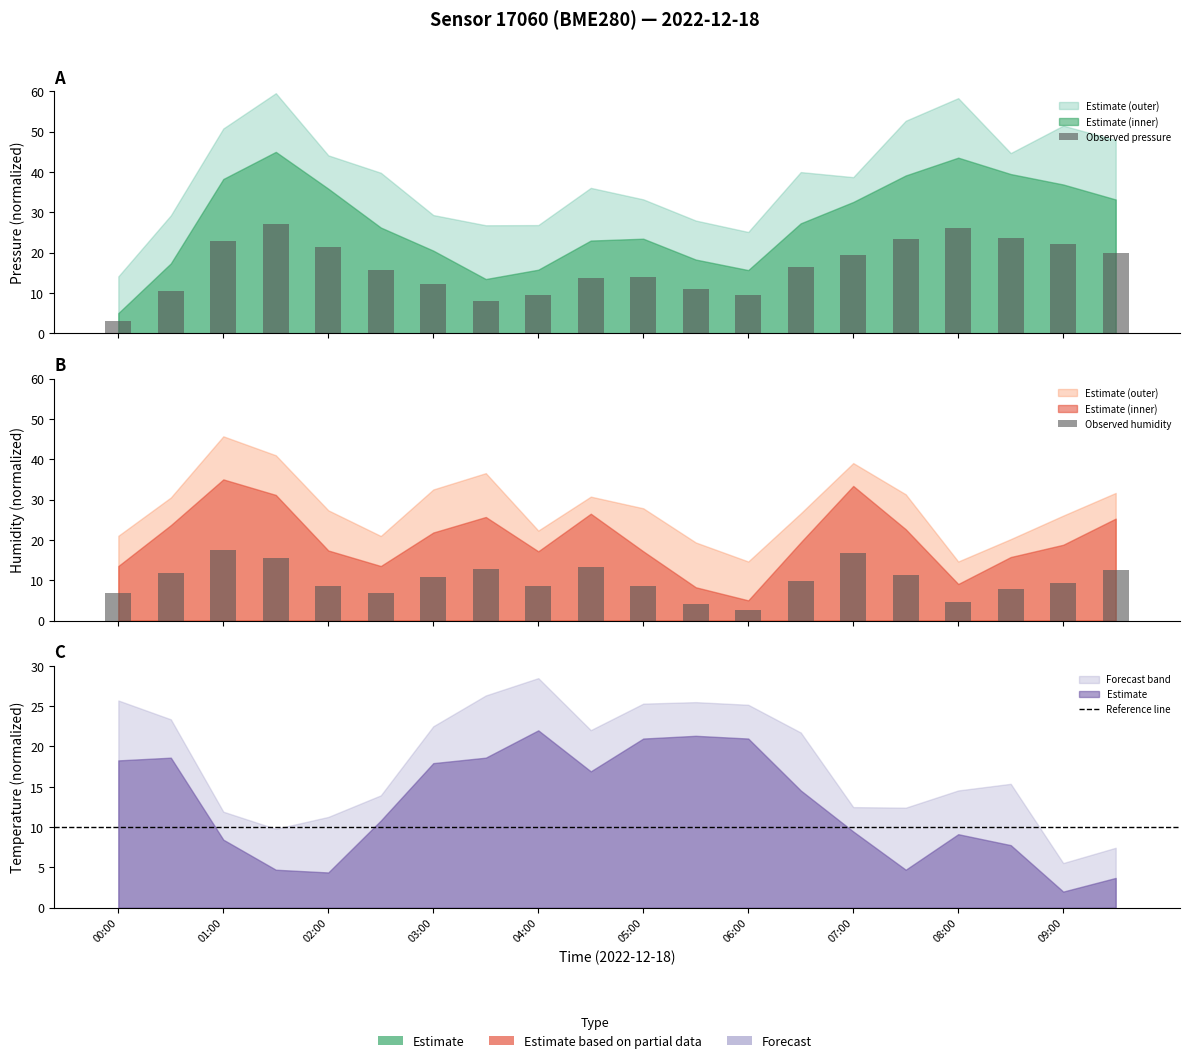

Which series has the widest spread of values?

pressure